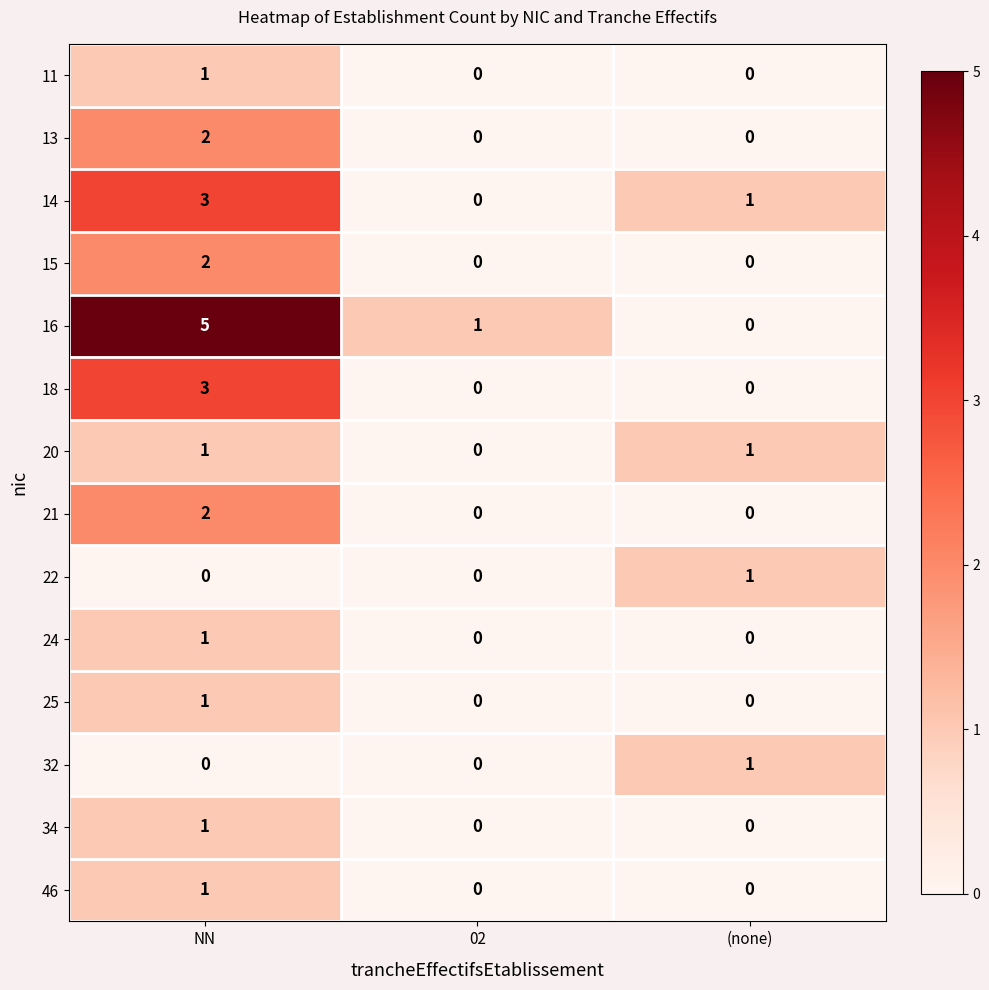

Count the 46 values in the range 0 to 1.

3